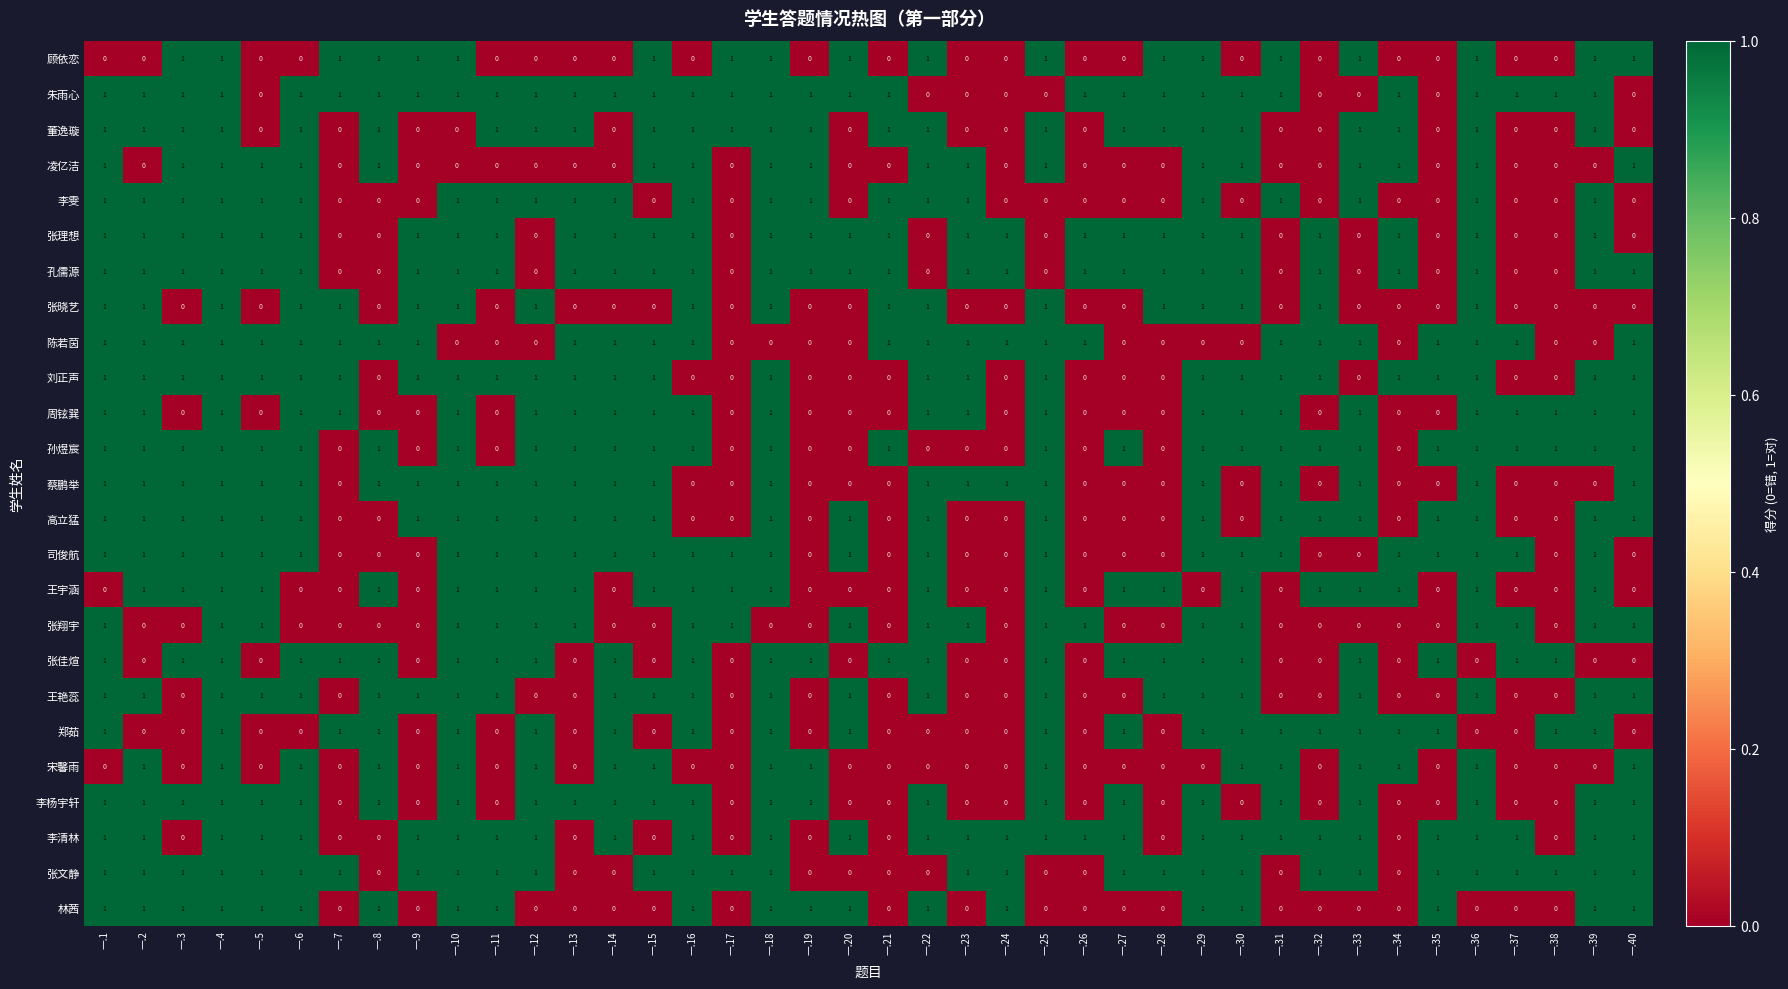

The 董逸璇 series shows 0 at 一.5. True or false?

True